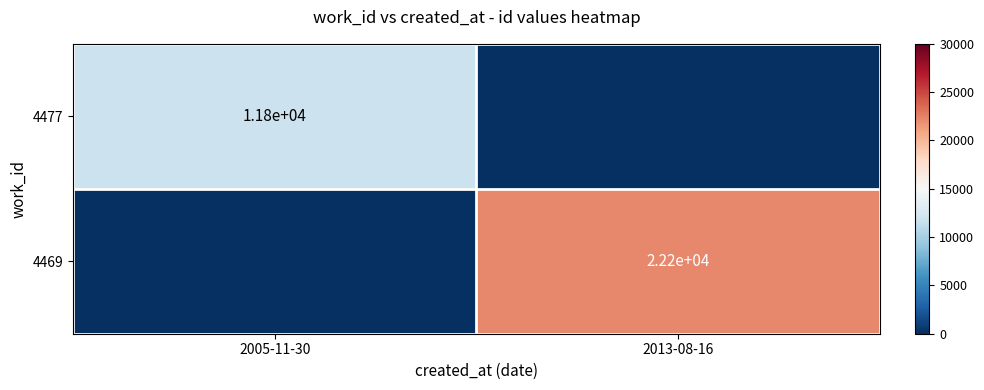

True or false: 4477 has a value of 11800 at 2005-11-30.

True